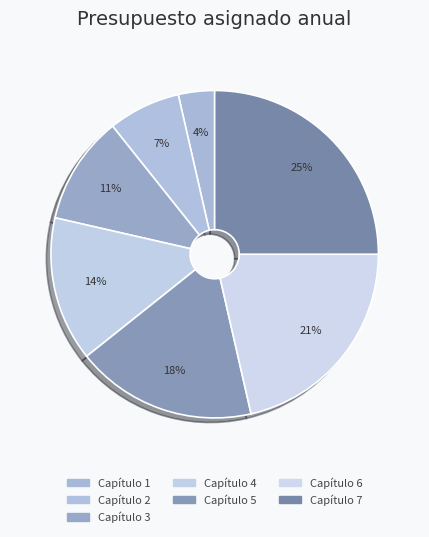

Do Capítulo 3 and Capítulo 4 together represent more than half of the pie?

No